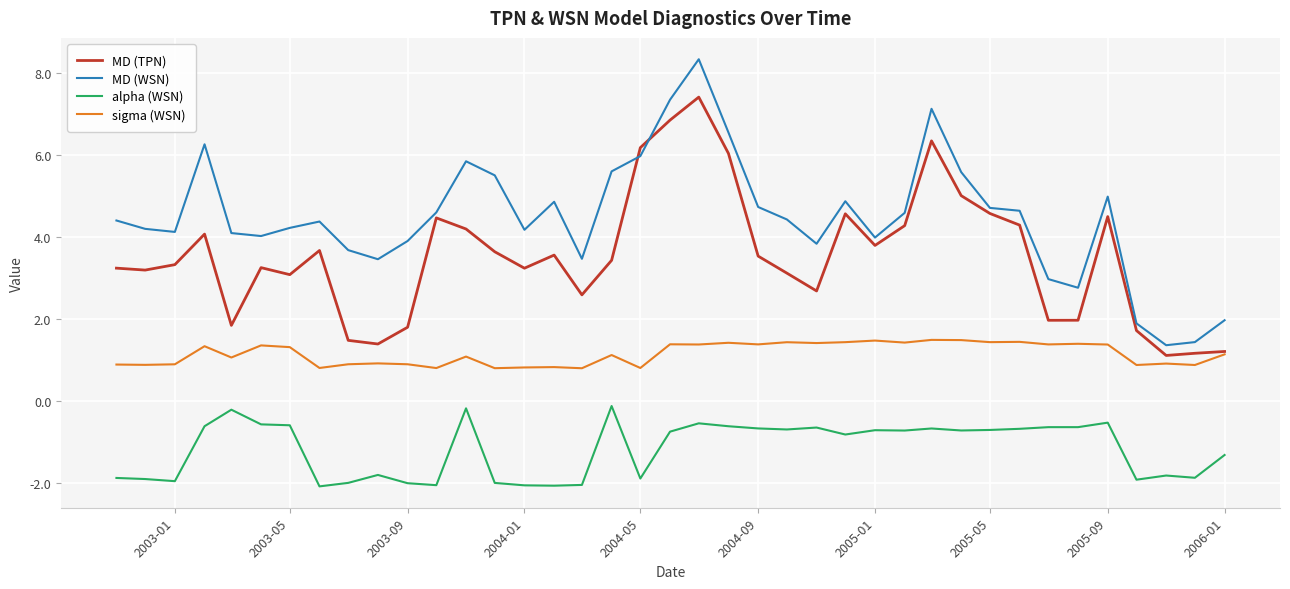

Rank the series by their maximum value, from lowest to highest.

alpha (WSN), sigma (WSN), MD (TPN), MD (WSN)